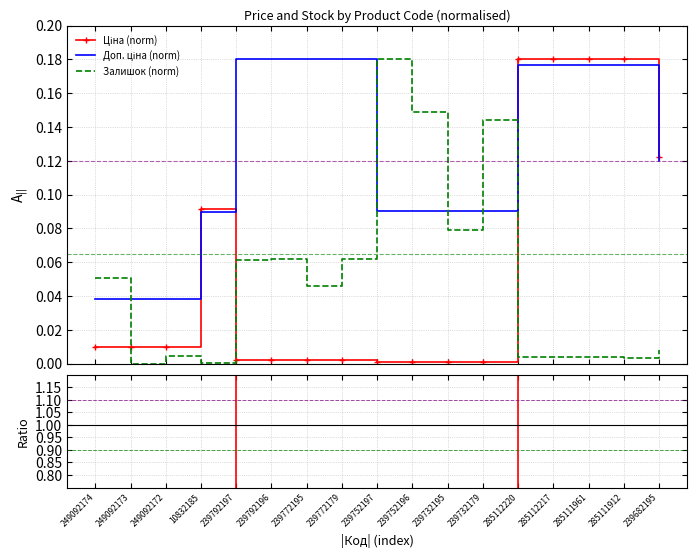

How many lines are shown in the chart?

4